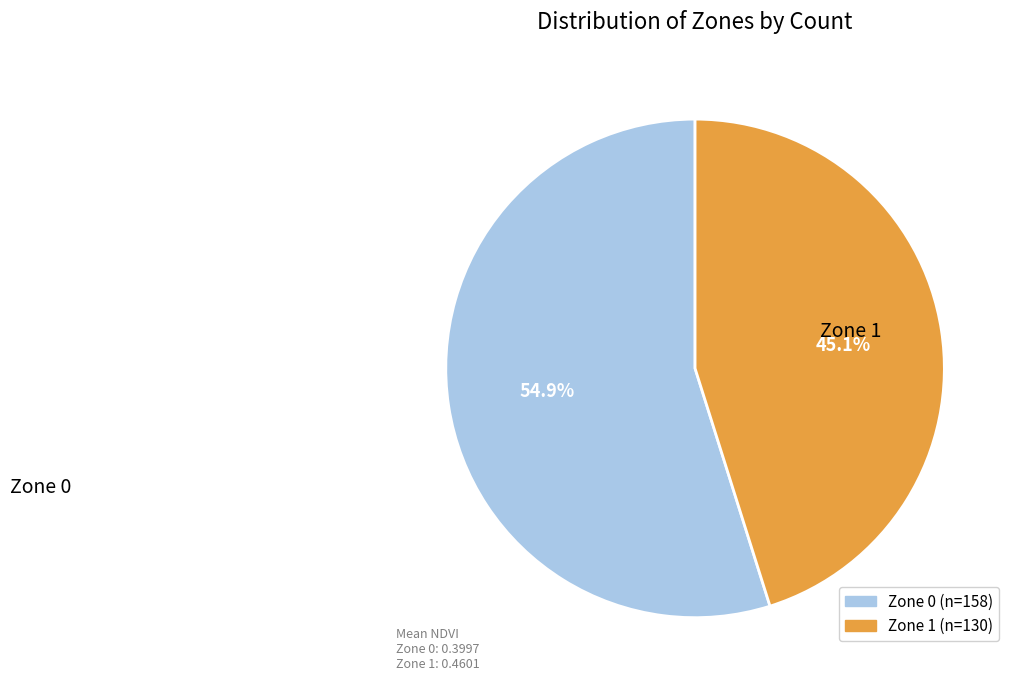

True or false: Zone 1 accounts for 45% of the total.

True